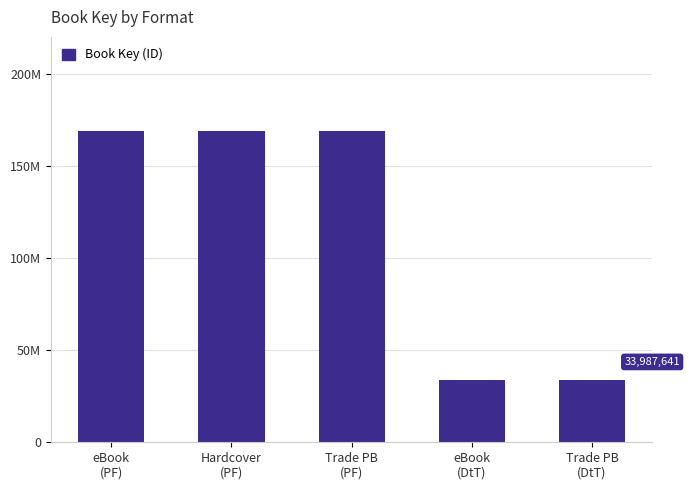

Count the values in the range 33987641 to 169188594.

5